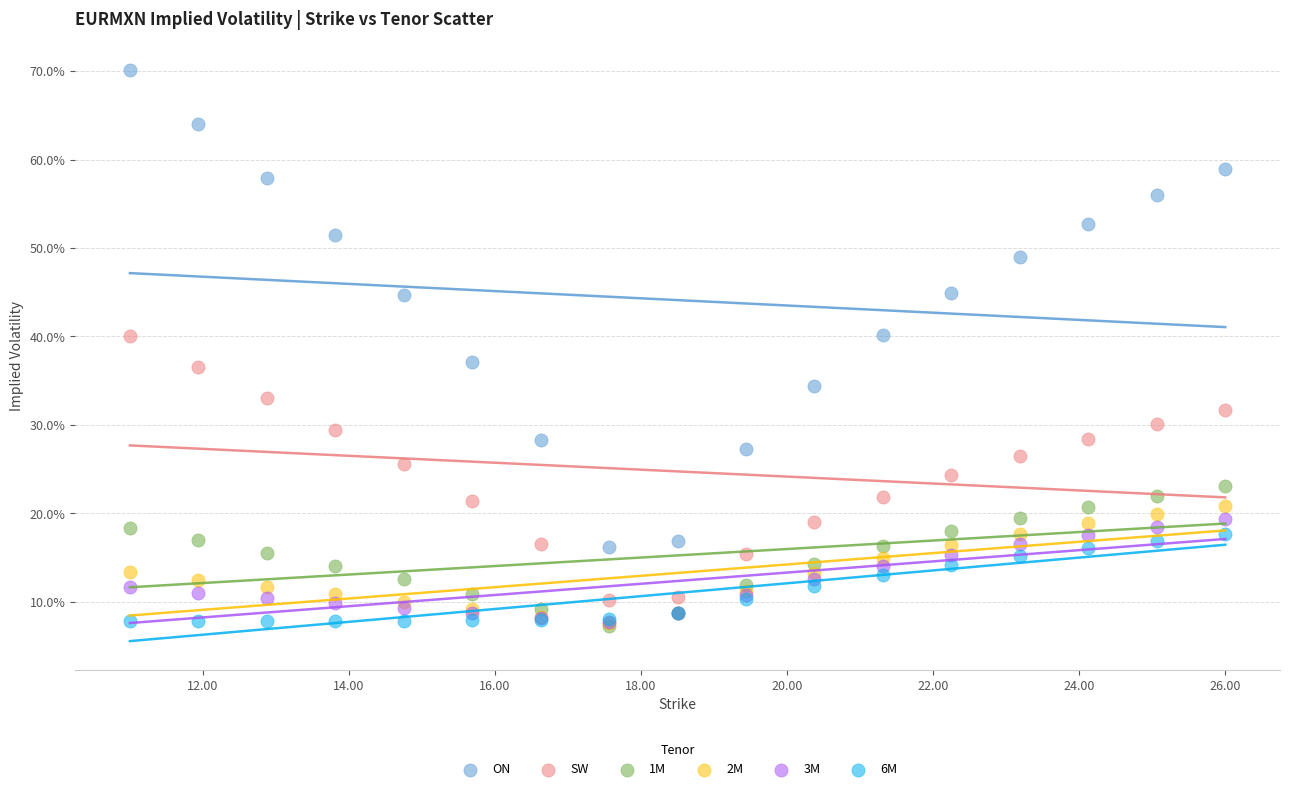

Which series has the largest Y range (max minus min)?

ON